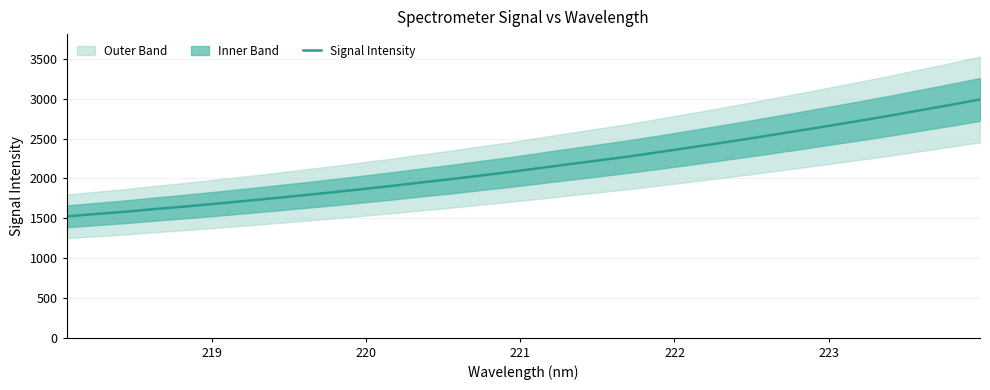

True or false: there are more than 2 points higher than both neighbors.

False